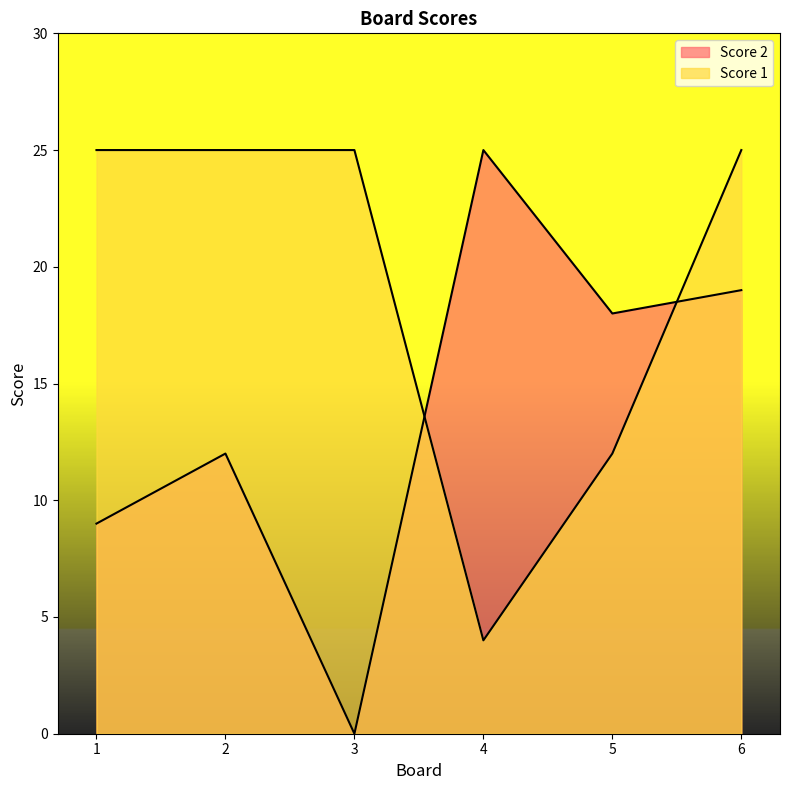

Which series ends up on top after the final intersection of Score 1 and Score 2?

Score 1